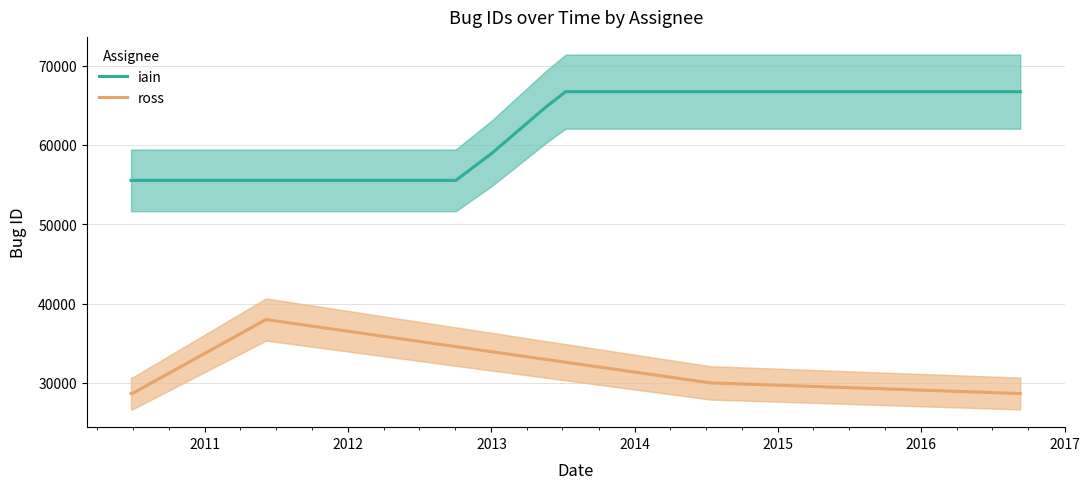

Which label corresponds to the largest value in the chart?

2016